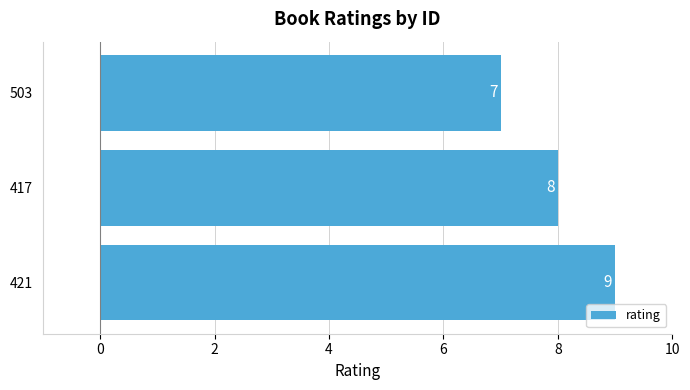

Reading bottom to top, what are all the values shown in this chart?

421=9	417=8	503=7